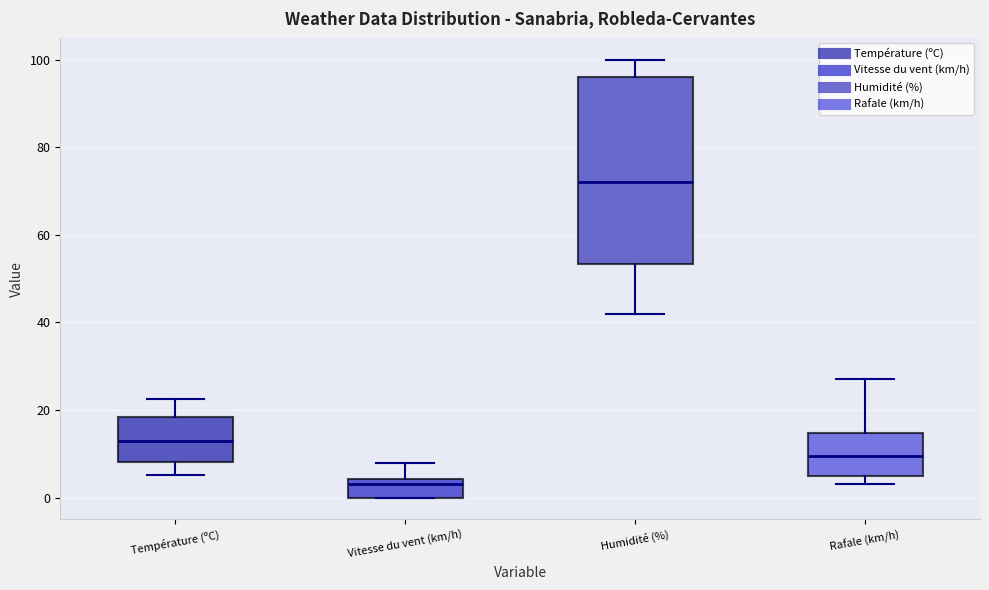

Which box's median line is the highest?

Humidité (%)